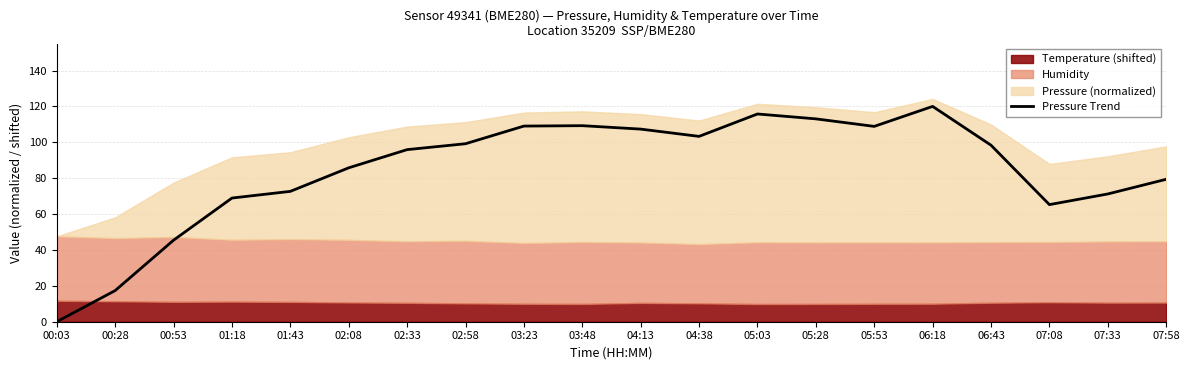

What is the difference between the second highest and second lowest values?

98.4